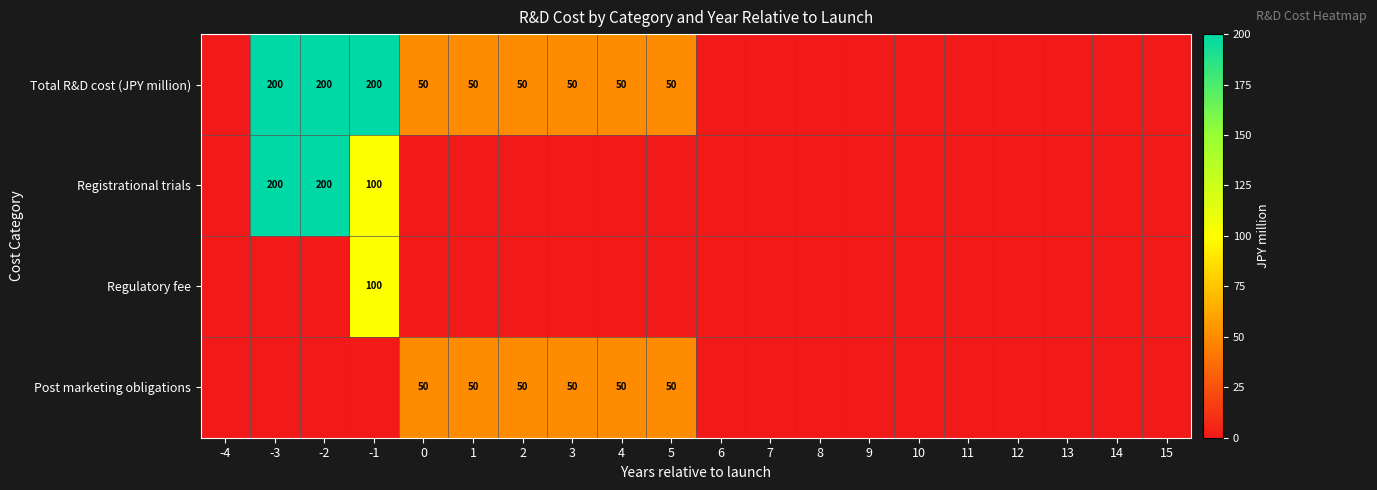

Is it true that Total R&D cost (JPY million) equals 12 at 3?

False